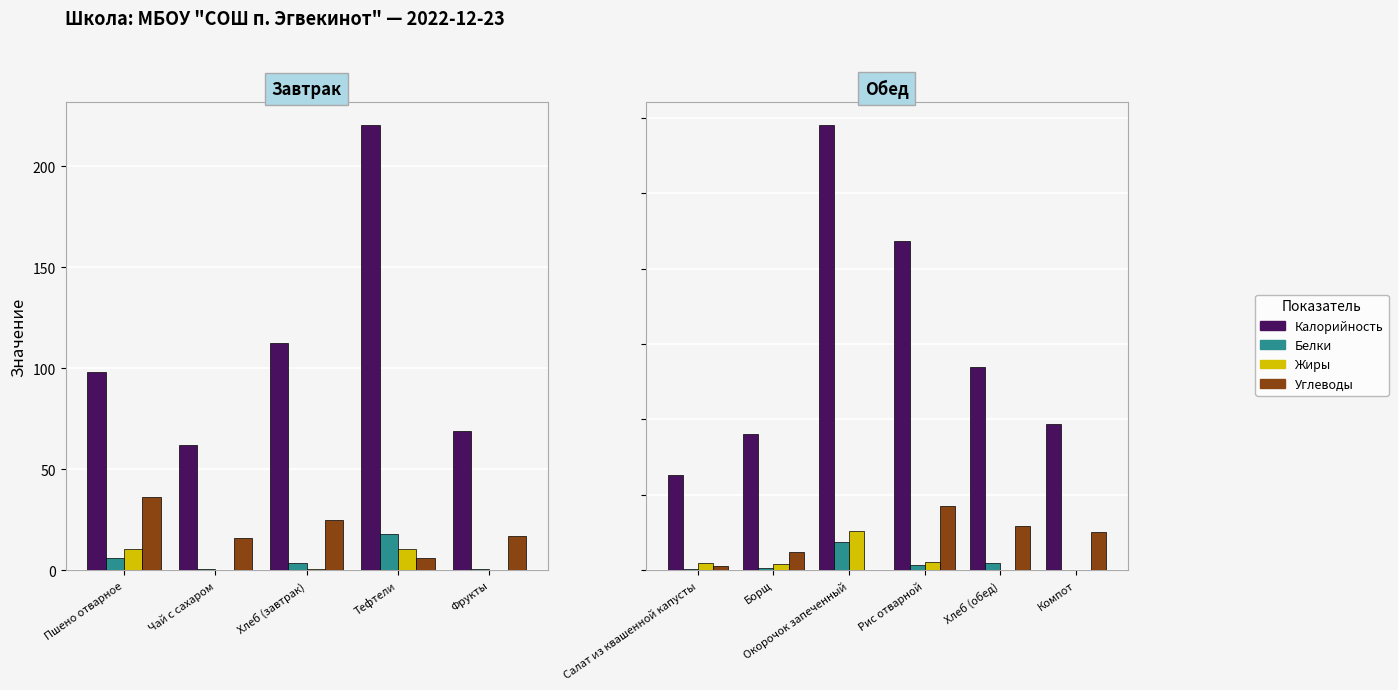

Is it true that Жиры equals 0.0 at Компот?

True